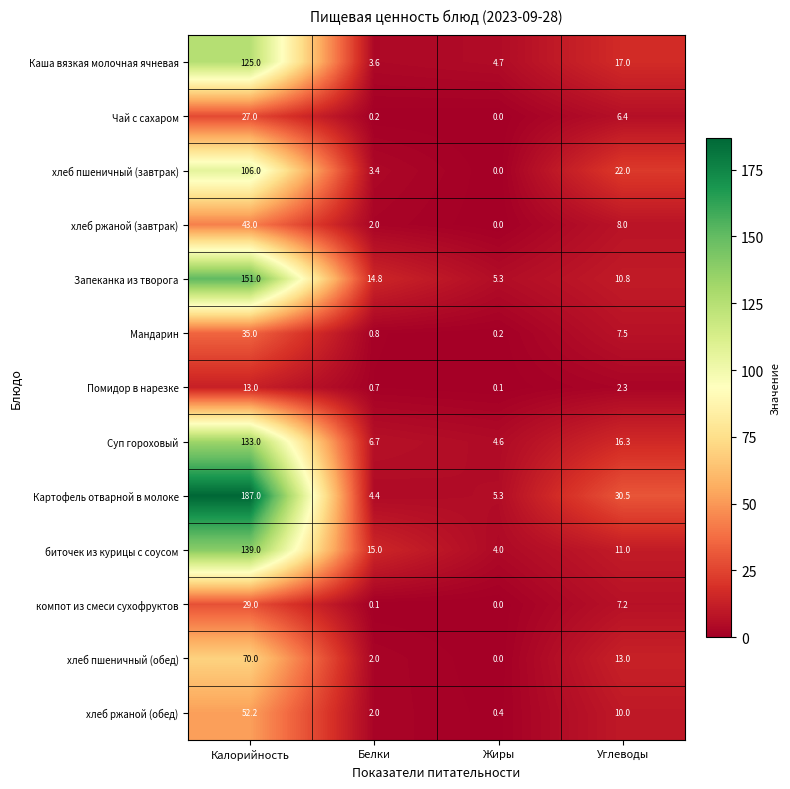

What is the spread (max minus min) of values at Белки?

14.9